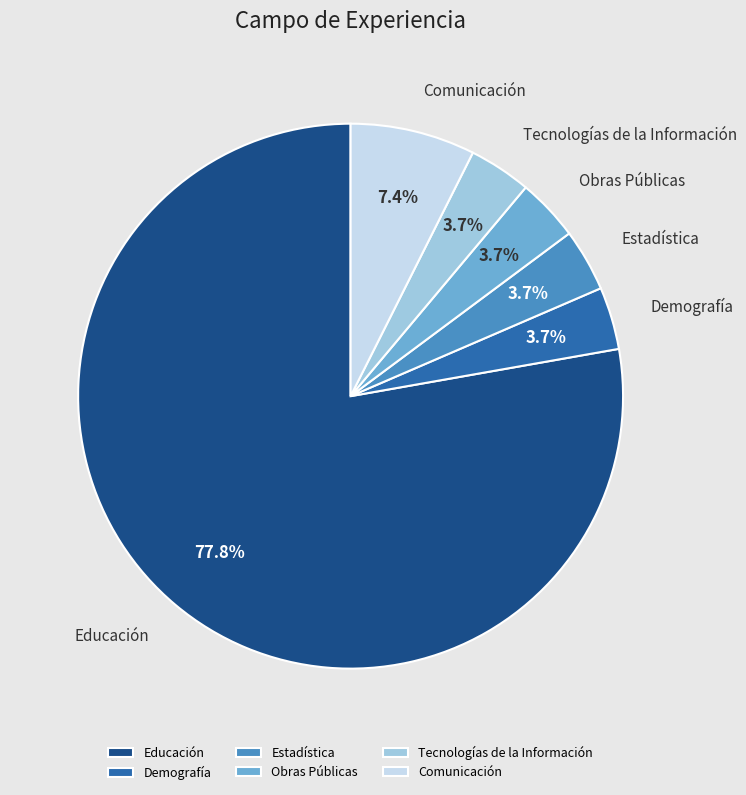

What portion of the pie excludes Estadística?

96.3%